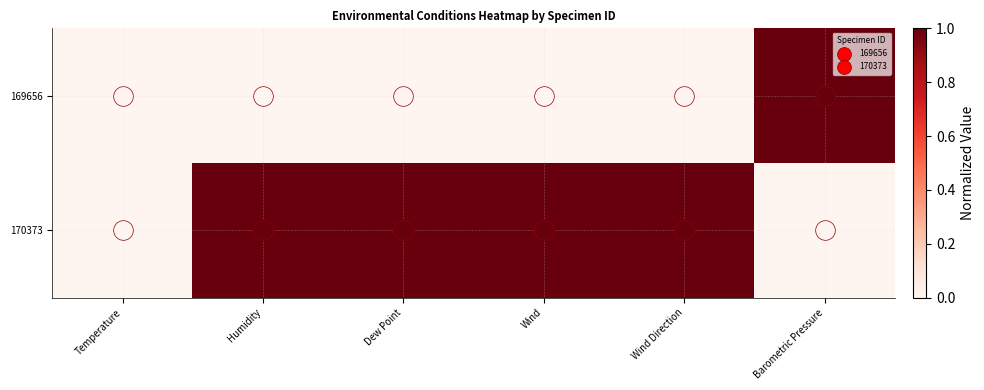

Reading right to left, list all the values displayed in this chart.

169656: Barometric Pressure=1	Wind Direction=0	Wind=0	Dew Point=0	Humidity=0	Temperature=0
170373: Barometric Pressure=0	Wind Direction=1	Wind=1	Dew Point=1	Humidity=1	Temperature=0